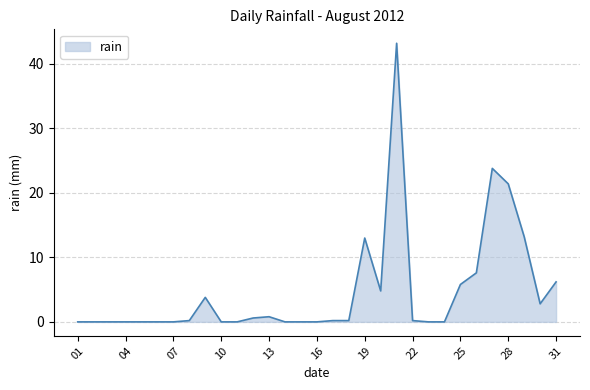

What is the difference between the maximum and minimum values?

43.2